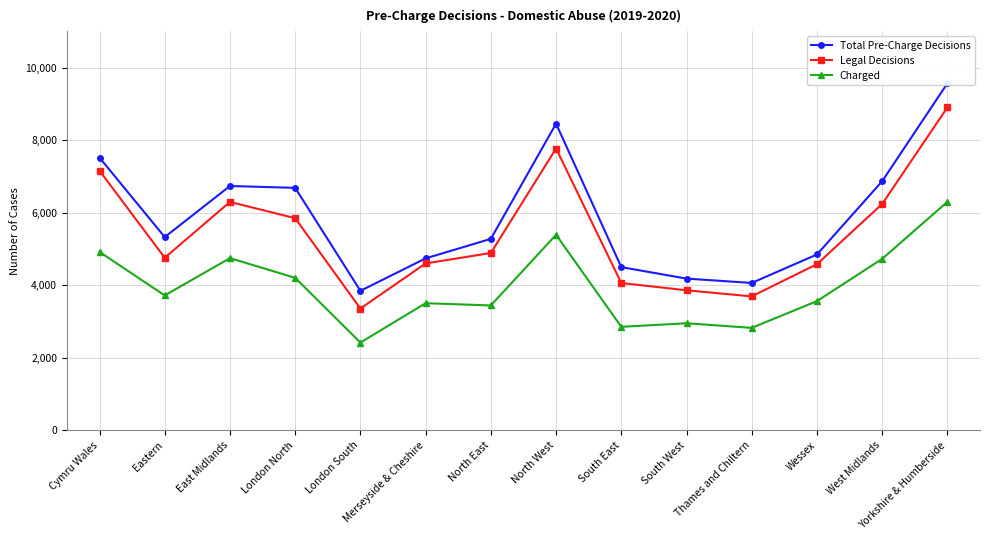

Where does the Total Pre-Charge Decisions series first go above 5327?

Cymru Wales